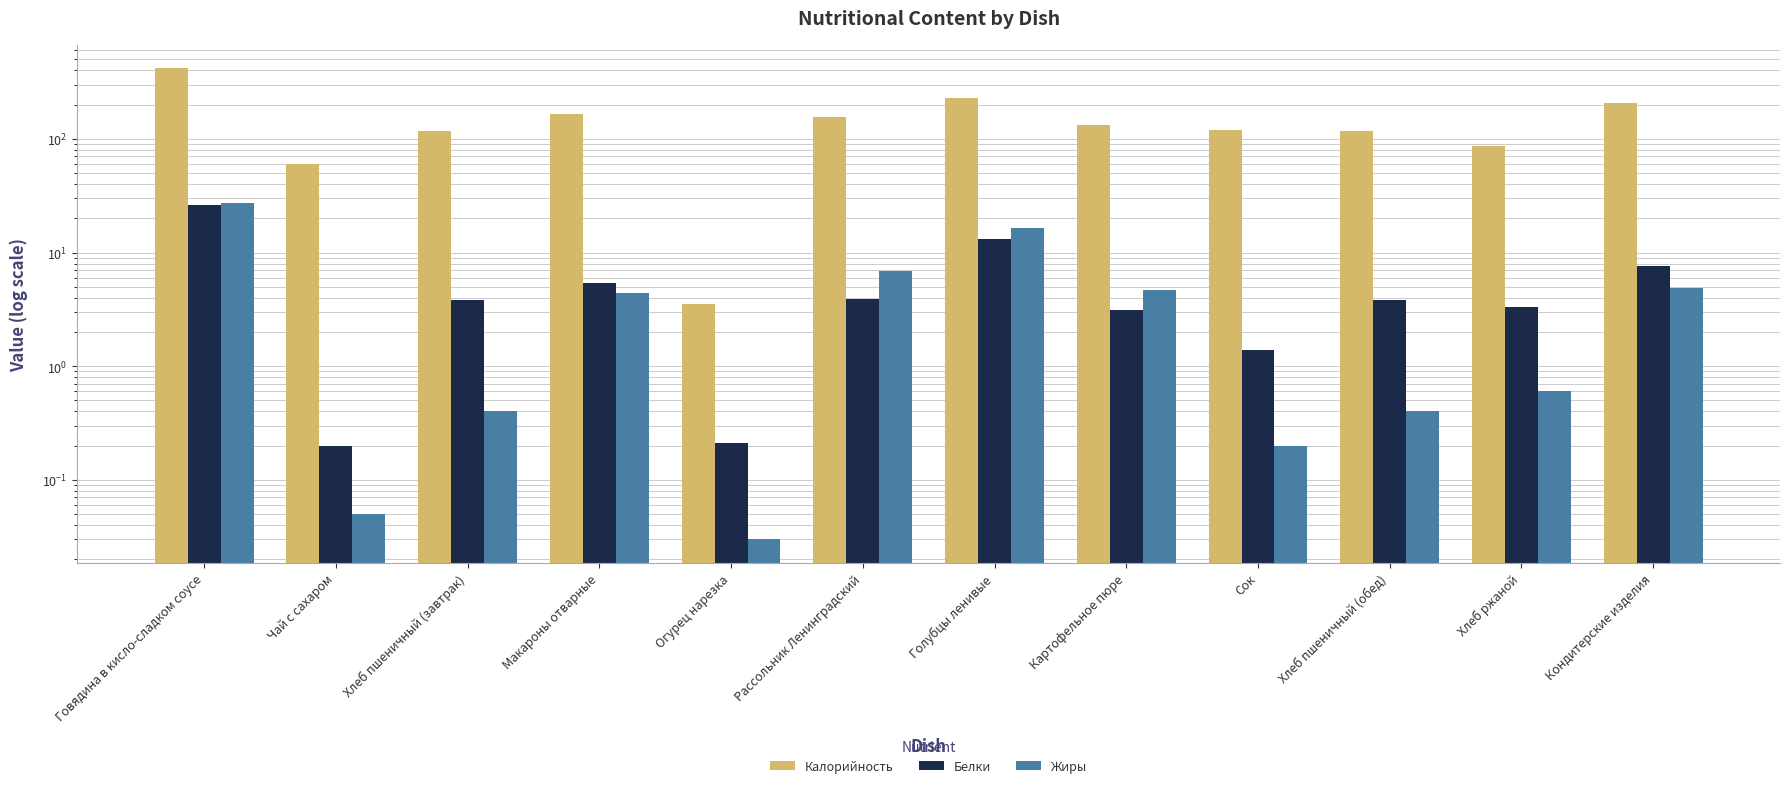

Are the bars horizontal?

No